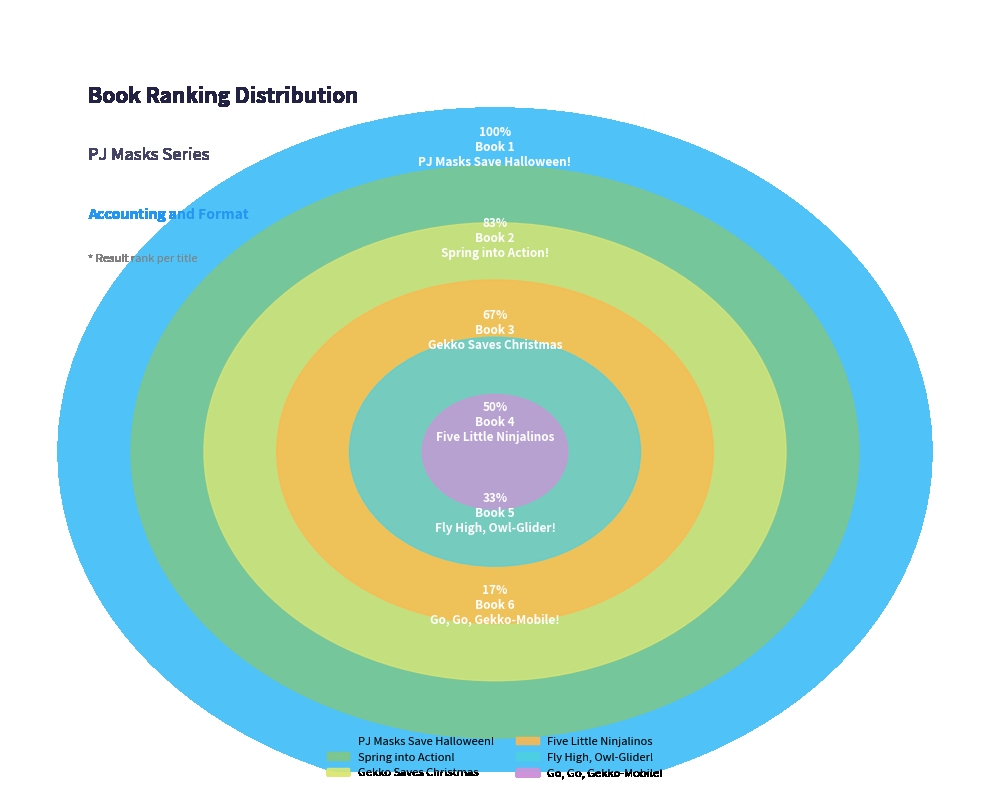

Does PJ Masks Save Halloween! represent more than half of the total?

No